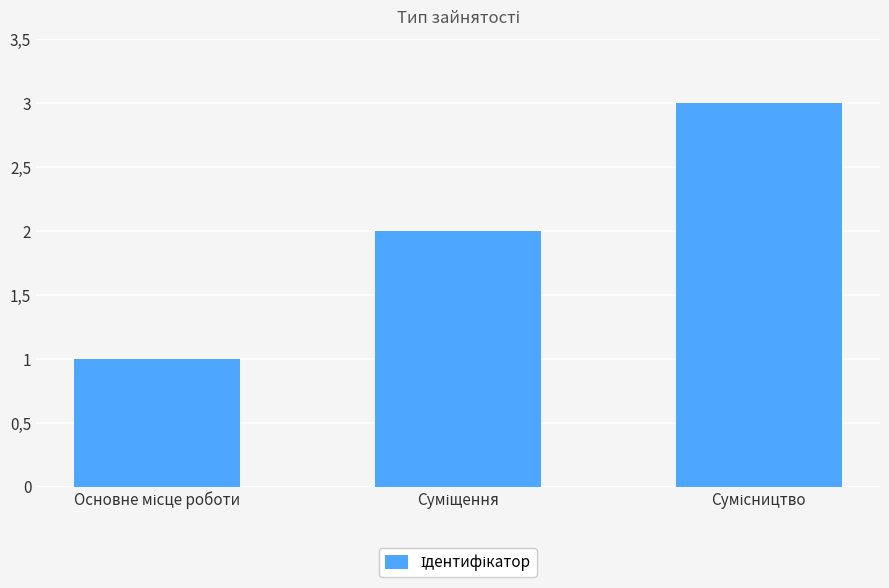

At which label is the value closest to 2?

Суміщення